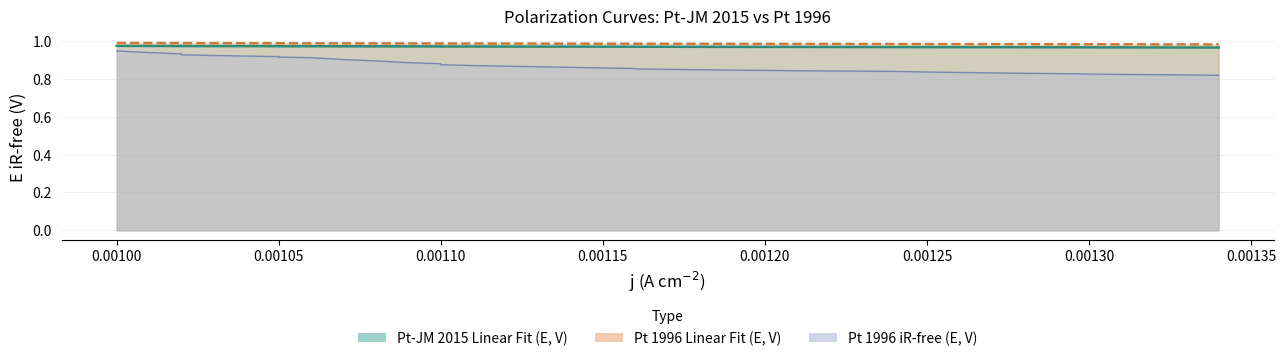

Is it true that Pt-JM 2015 Linear Fit (E, V) equals 1.4 at 38?

False